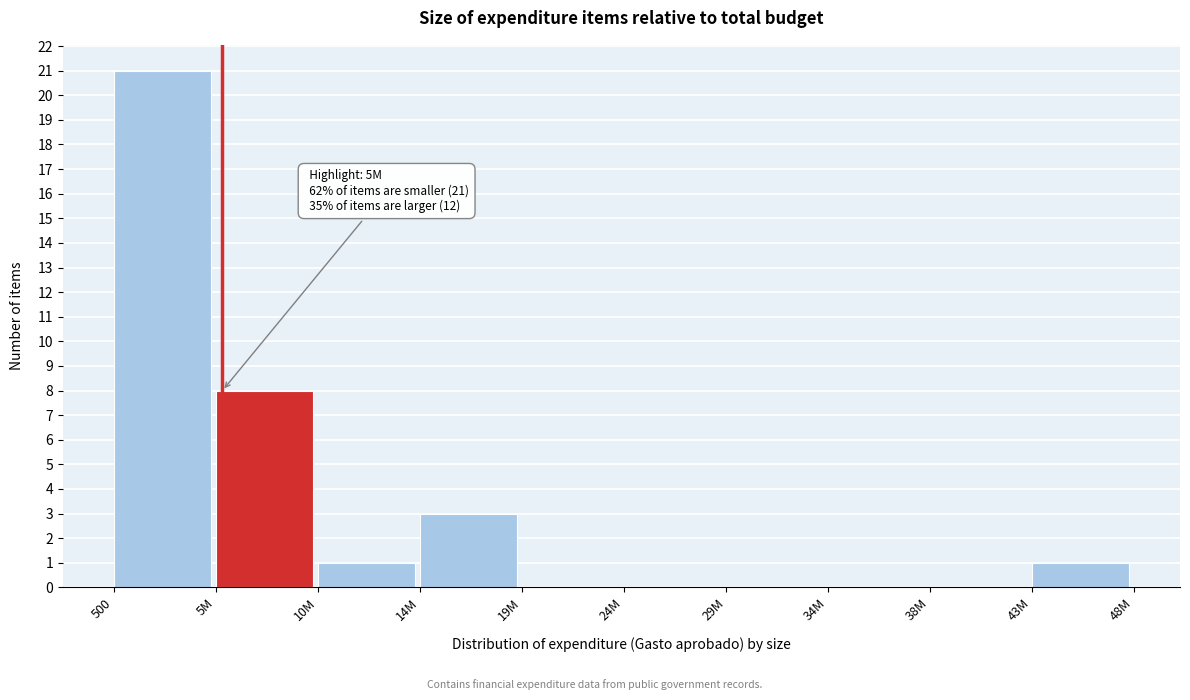

Reading left to right, list all the values displayed in this chart.

500=21	5M=8	10M=1	14M=3	19M=0	24M=0	29M=0	34M=0	38M=0	43M=1